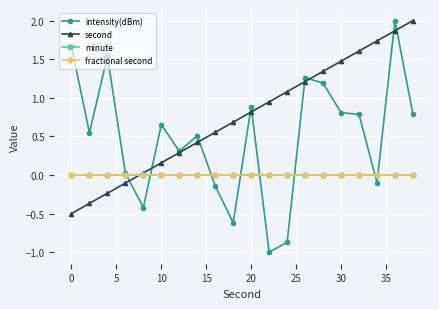

Is this an area chart (filled region under the line)?

No